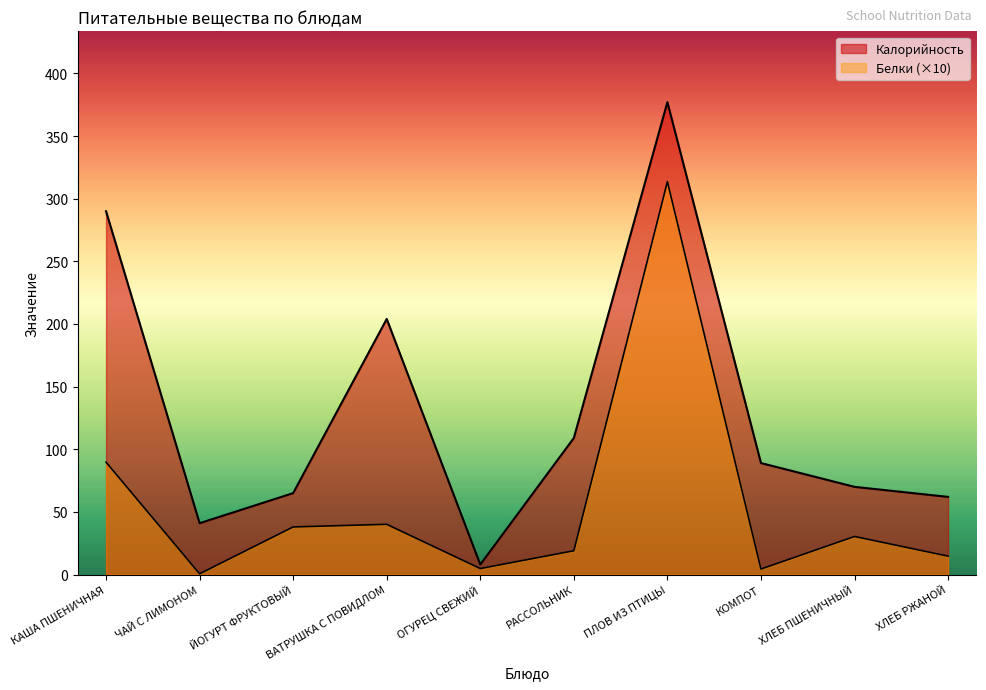

The value of Белки at ПЛОВ ИЗ ПТИЦЫ is 313.6. True or false?

True